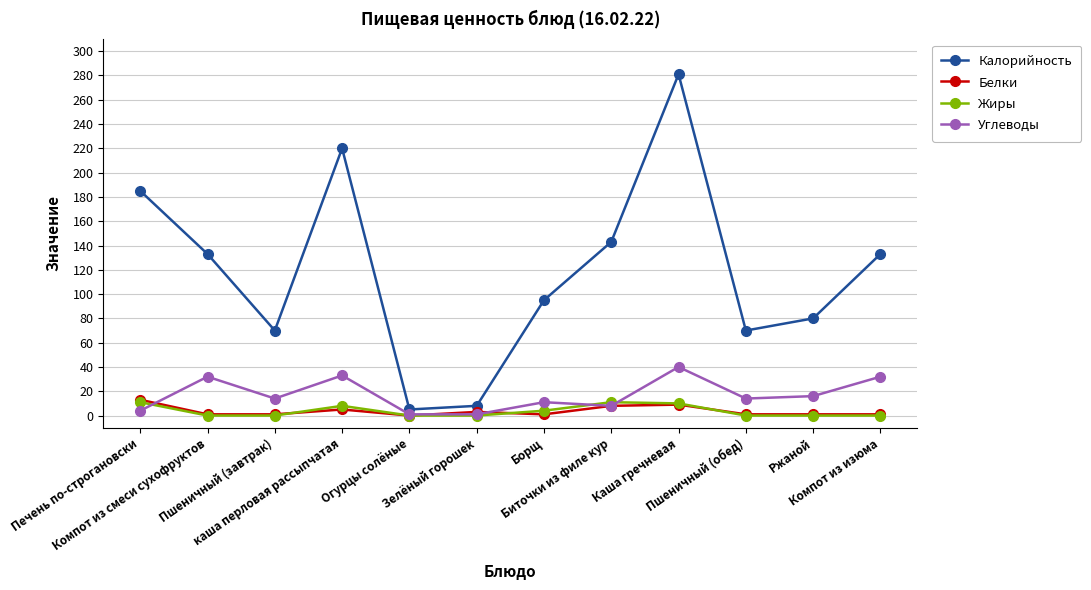

What position from the right is Каша гречневая?

4